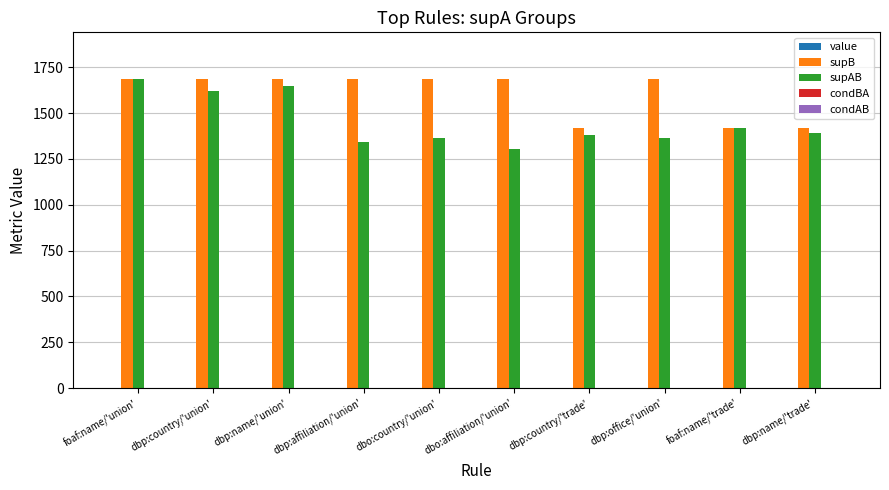

Which series has the largest total across all categories?

supB